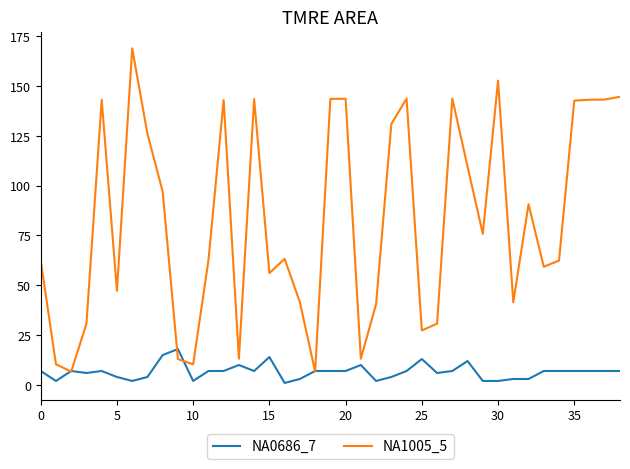

Which series has the largest total across all categories?

NA1005_5